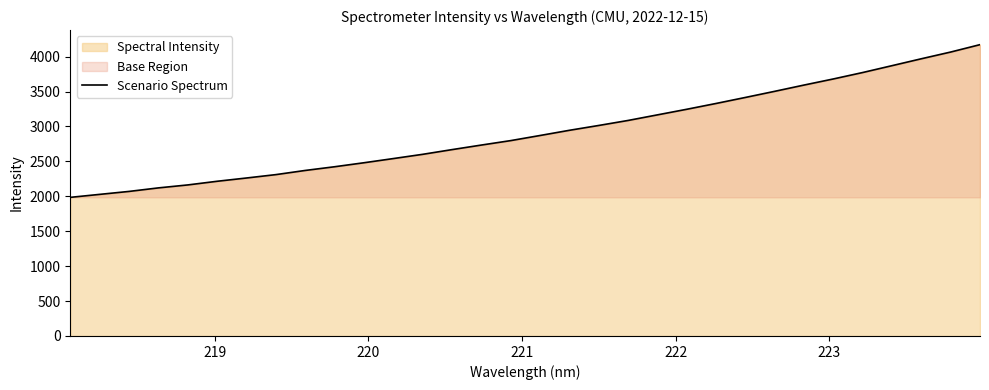

What is the difference between the maximum and minimum values?

2186.4